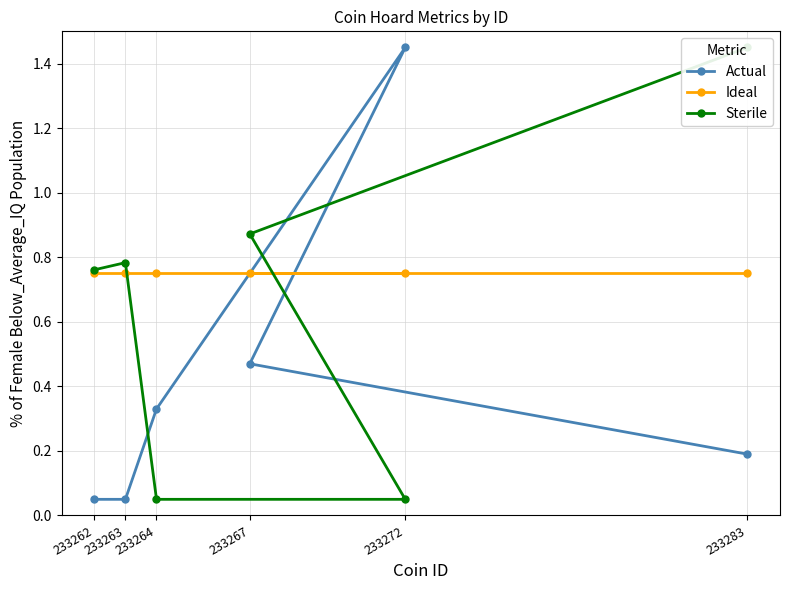

How many intersections are there between Actual and Ideal?

2